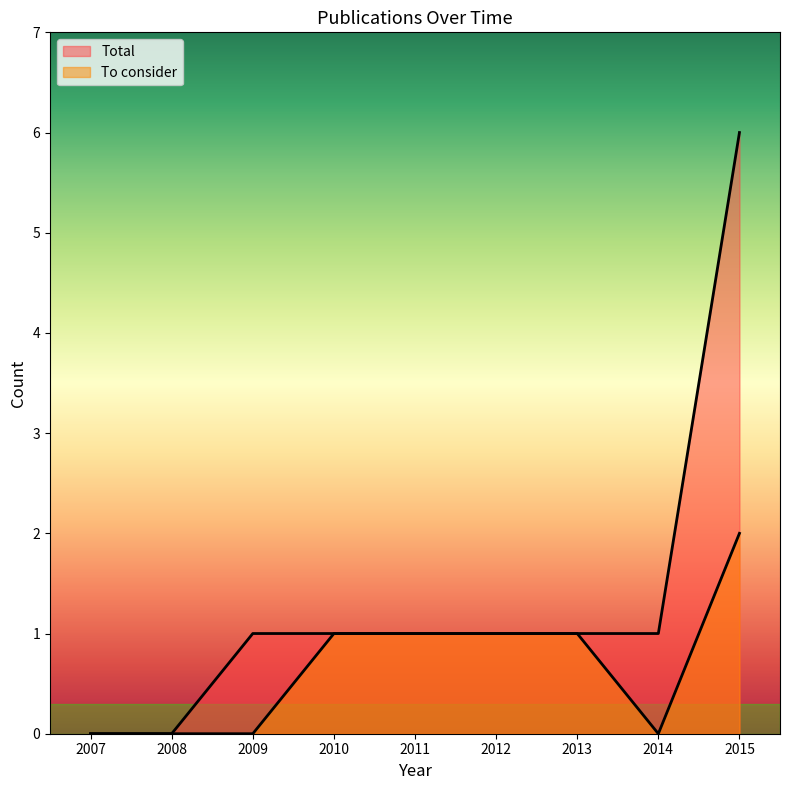

What is the sum of the To consider values at 2011 and 2007?

1